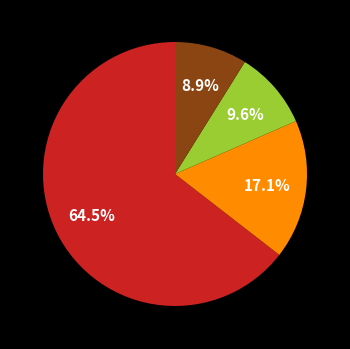

What is the smallest slice in the pie chart?

HK11 (8)